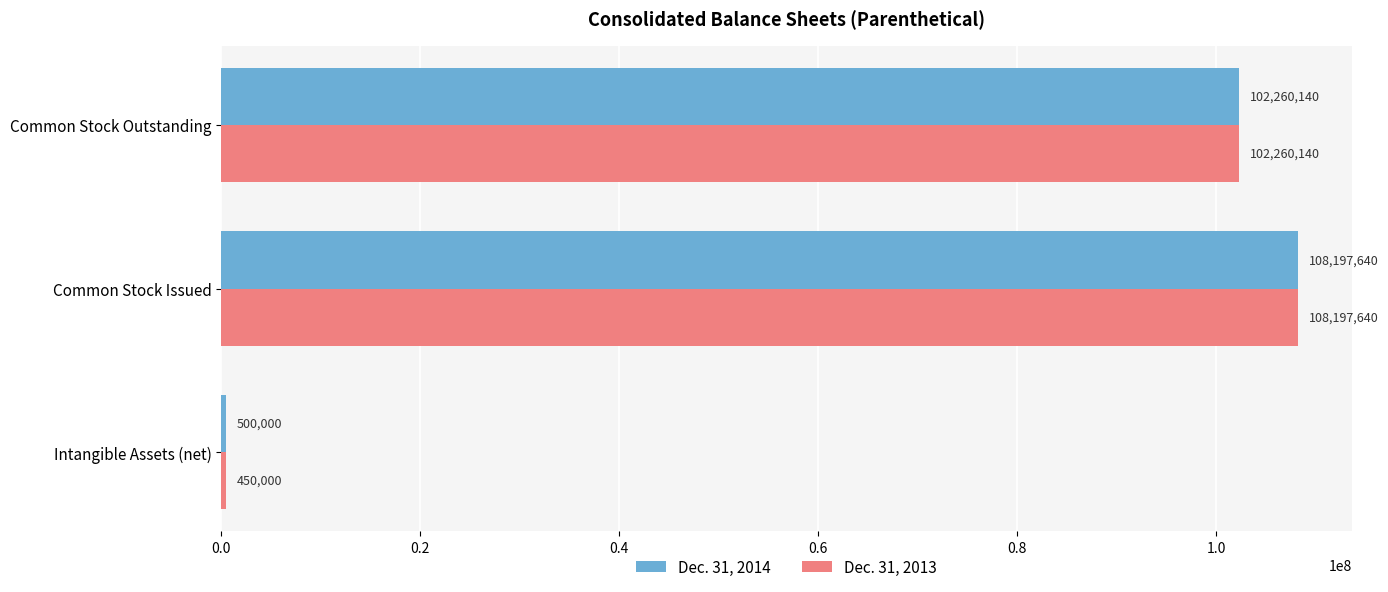

What is the average value of the Dec. 31, 2014 series?

70319260